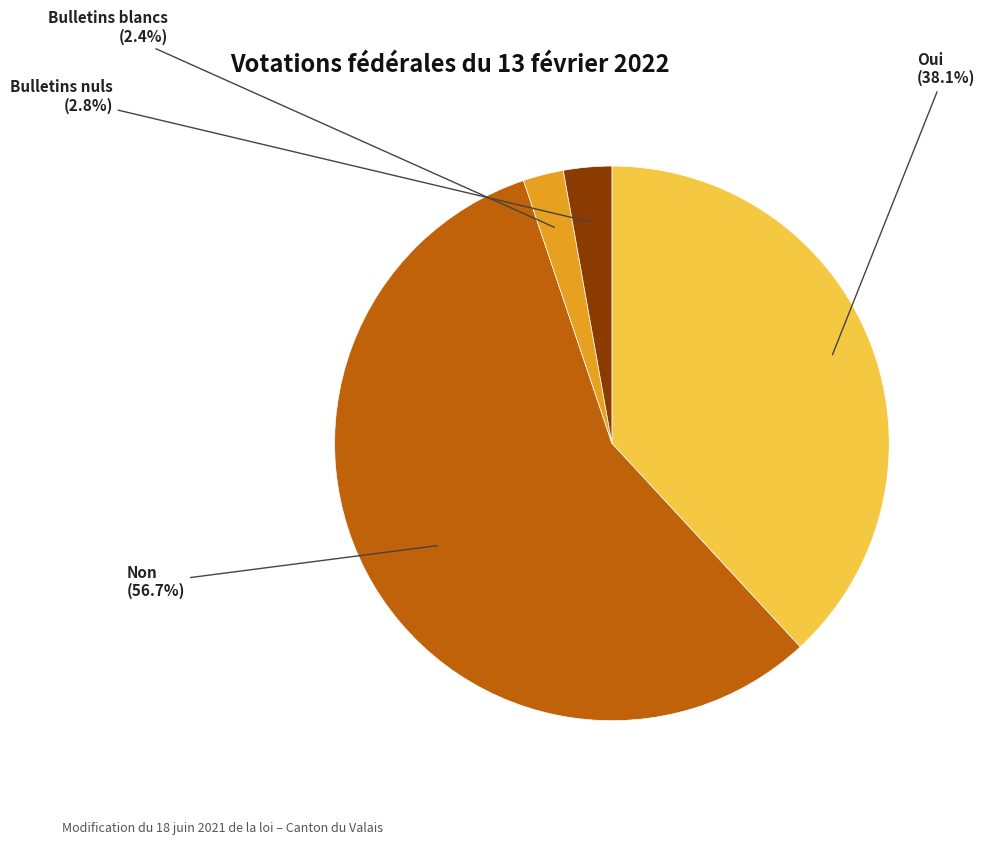

How many slices are in this pie chart?

4